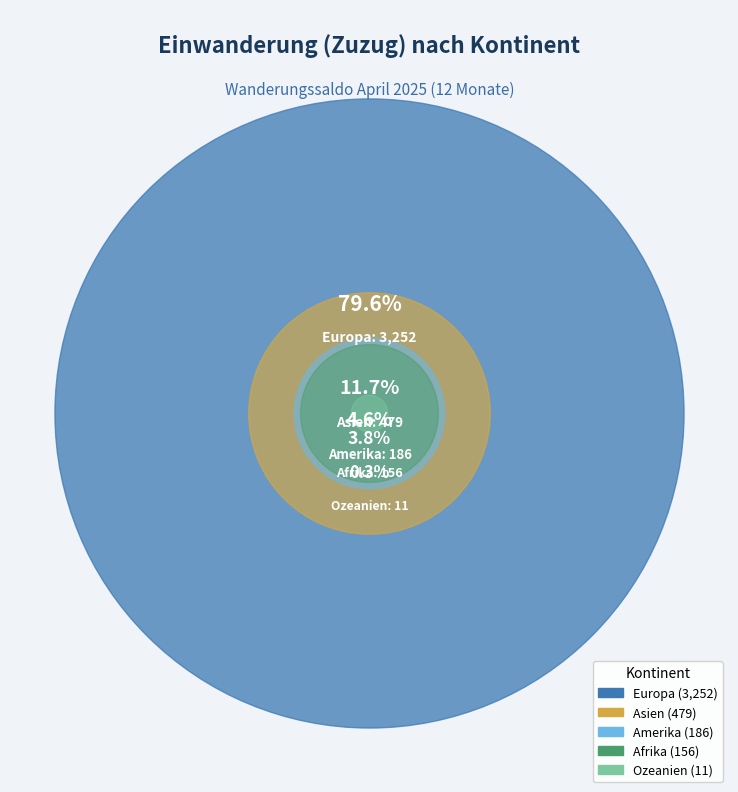

What is the change in value from Europa to Ozeanien?

-3241